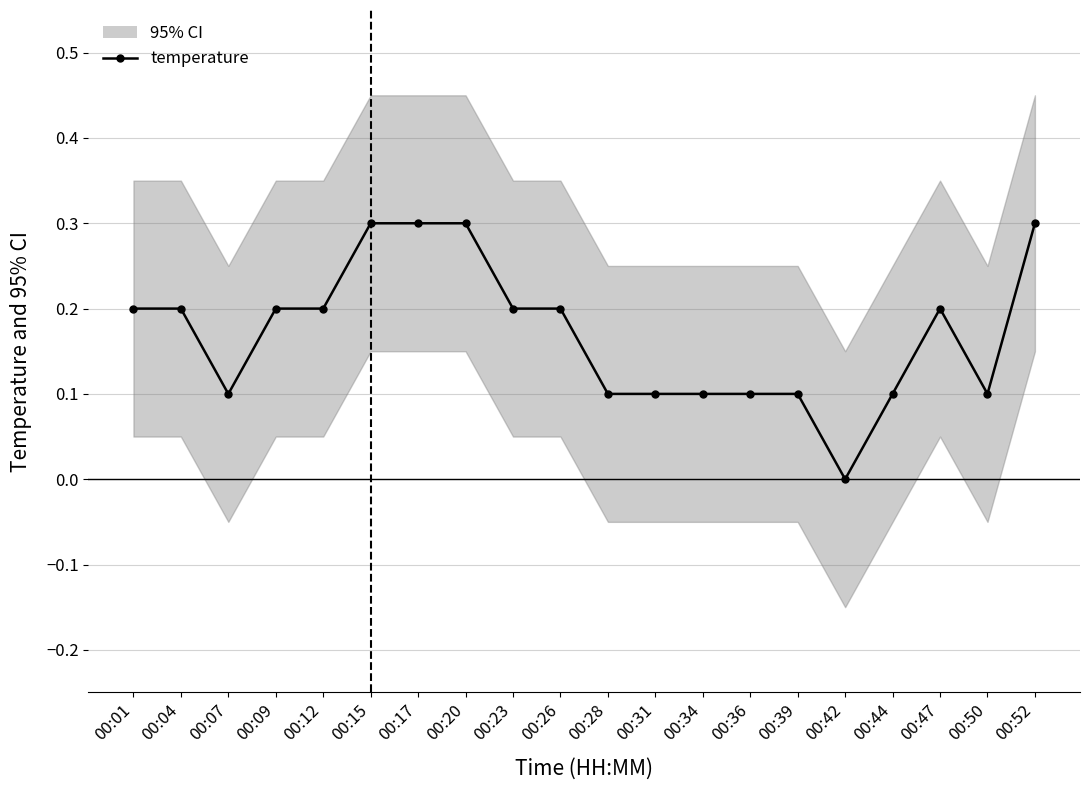

At which category does the chart reach its minimum across all series?

00:42